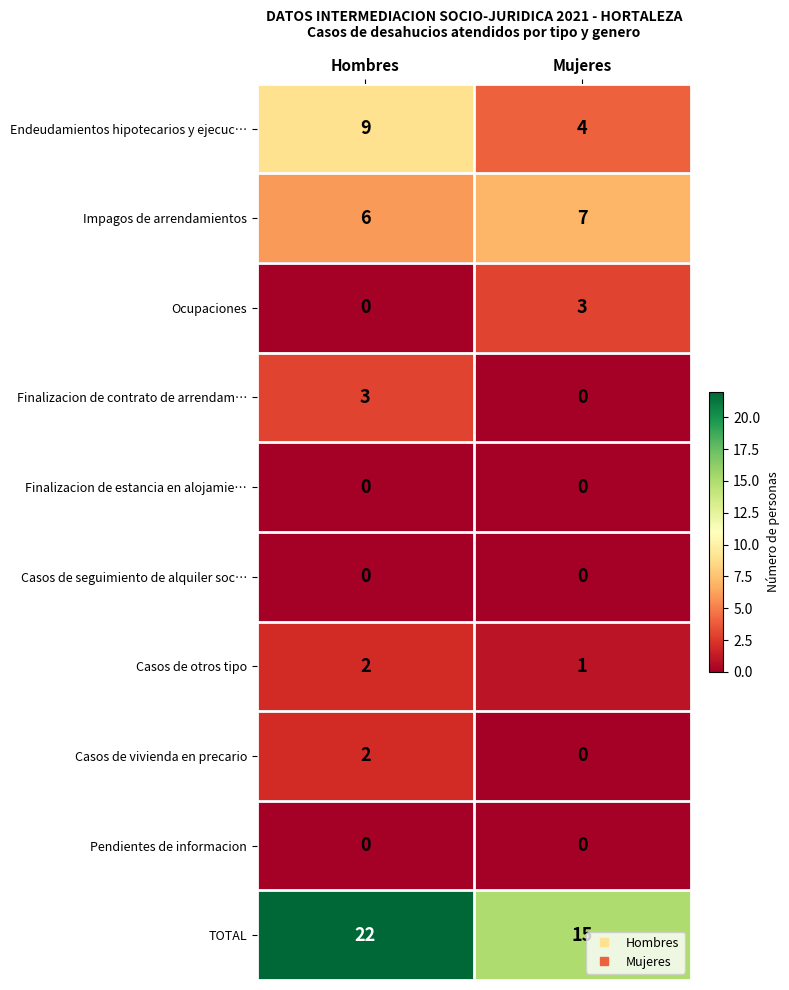

At which category is the sum across all series the highest?

Hombres